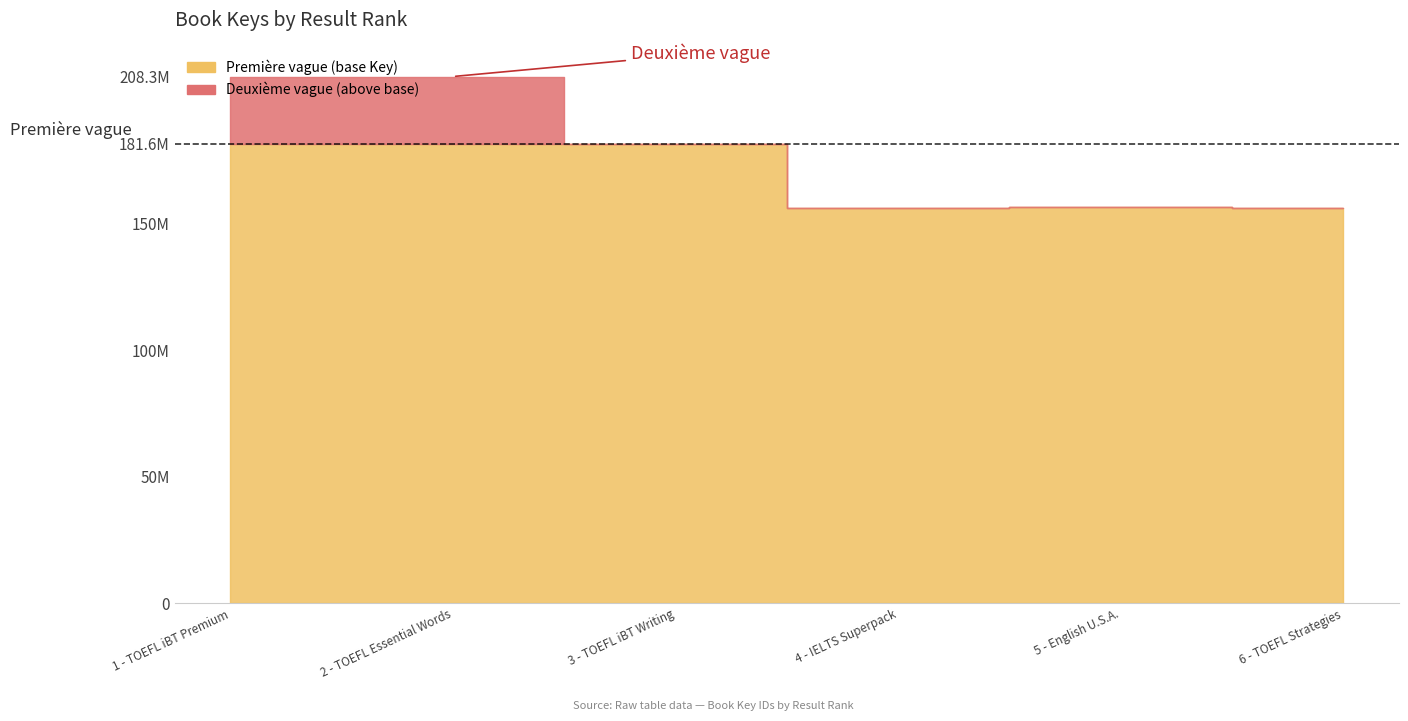

How many data points are less than 181603525?

3